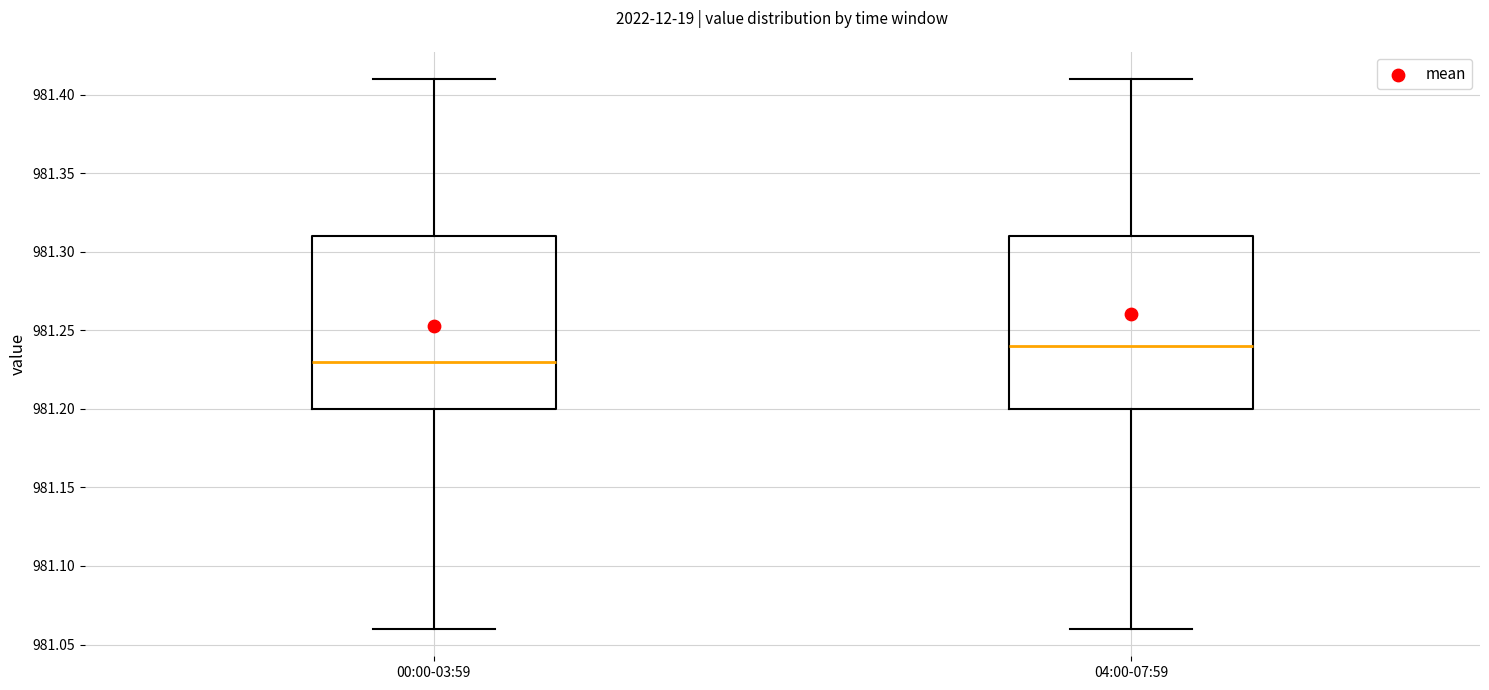

Reading left to right, transcribe this box plot: for each box, give where its median line is, the range the box spans, and where its two whiskers end, as read against the y-axis. The values are not printed on the chart, so give them approximately, as read against the axis.

00:00-03:59: median 981.23, box 981.20 to 981.31, whiskers 981.06 to 981.41
04:00-07:59: median 981.24, box 981.20 to 981.31, whiskers 981.06 to 981.41